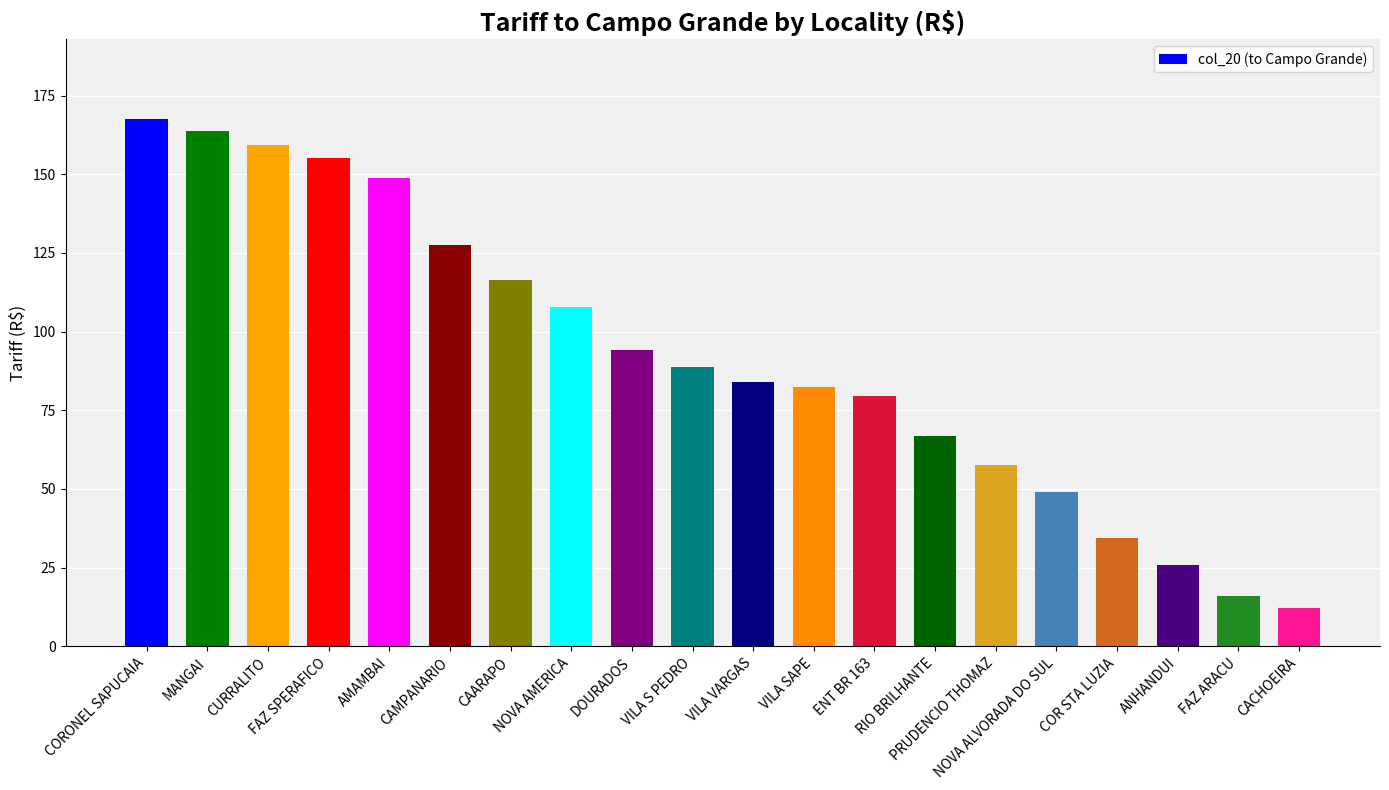

What position from the left is CURRALITO?

3